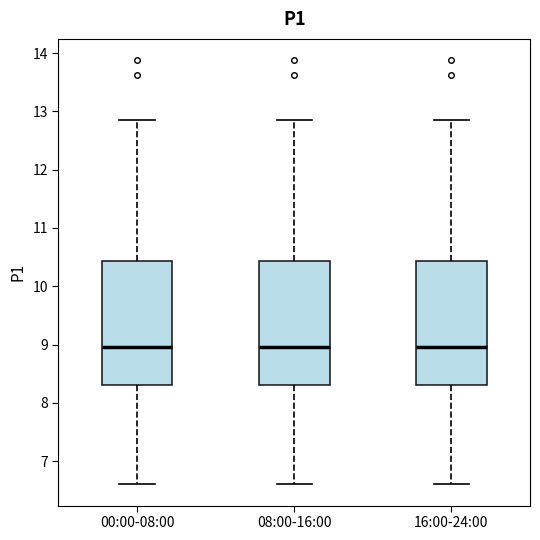

Reading left to right, transcribe this box plot: for each box, give where its median line is, the range the box spans, and where its two whiskers end, as read against the y-axis. The values are not printed on the chart, so give them approximately, as read against the axis.

00:00-08:00: median 9.0, box 8.3 to 10.4, whiskers 6.6 to 12.9
08:00-16:00: median 9.0, box 8.3 to 10.4, whiskers 6.6 to 12.9
16:00-24:00: median 9.0, box 8.3 to 10.4, whiskers 6.6 to 12.9